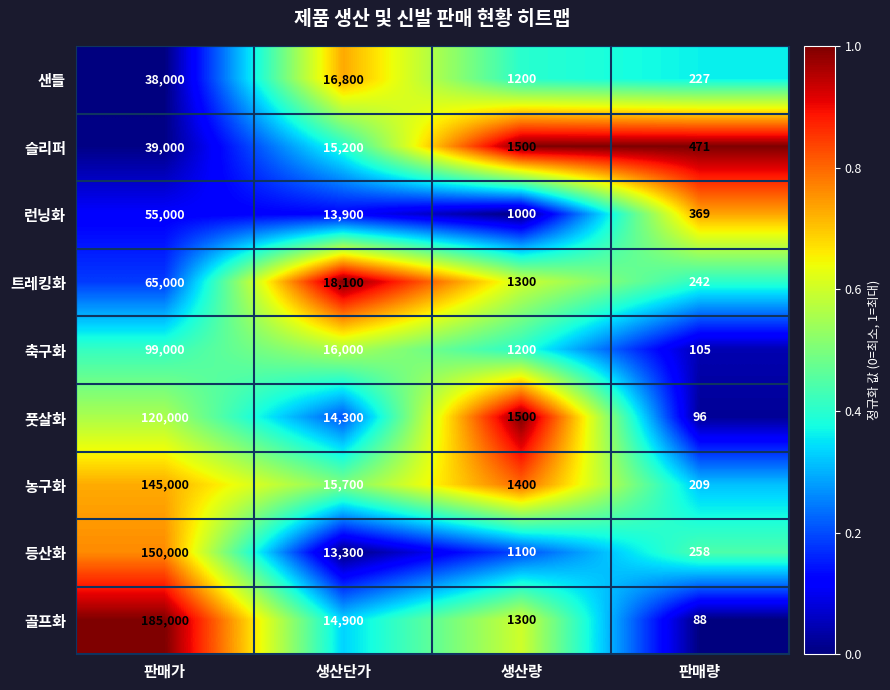

What is the difference between the maximum and second lowest values in the 축구화 series?

97800